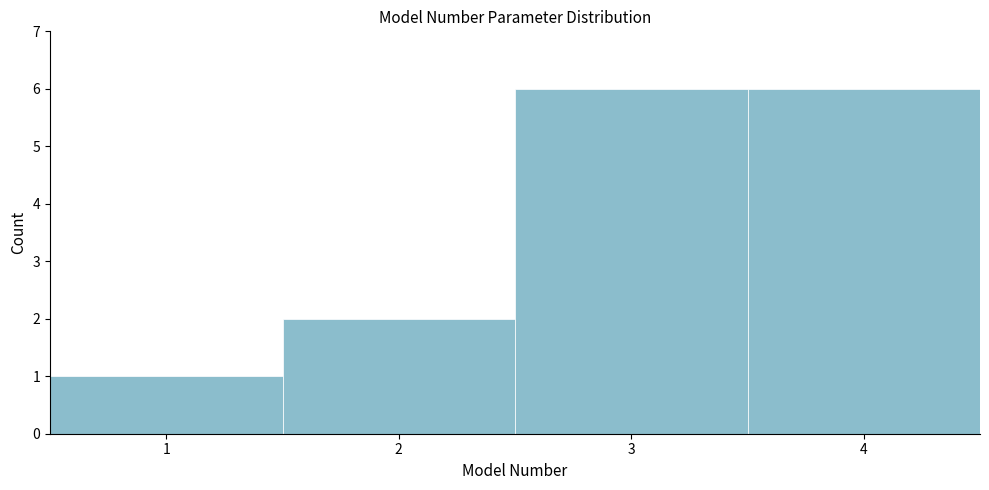

How tall is the bar that spans 0.5 to 1.5 on the x-axis? The values are not printed on the chart, so give them approximately, as read against the axis.

1